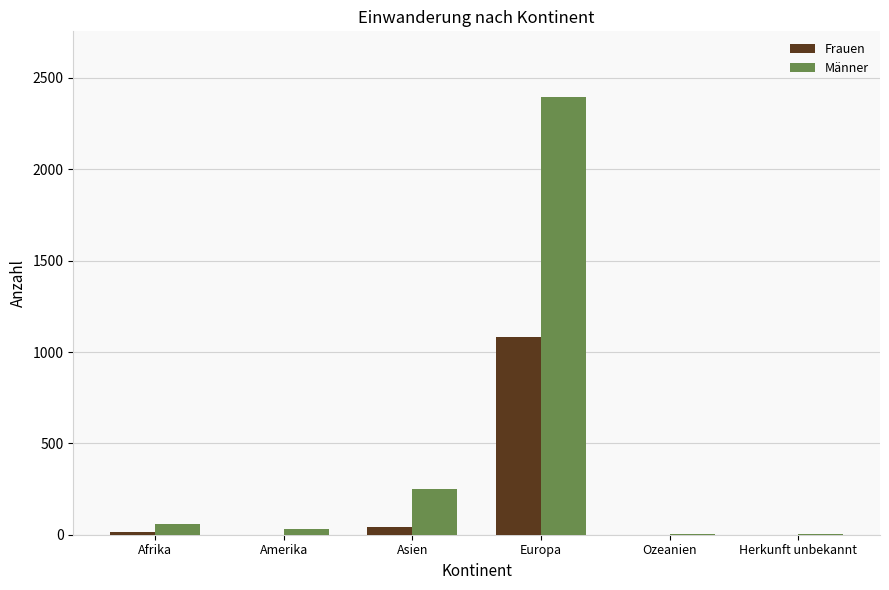

Which series has the widest spread of values?

Männer